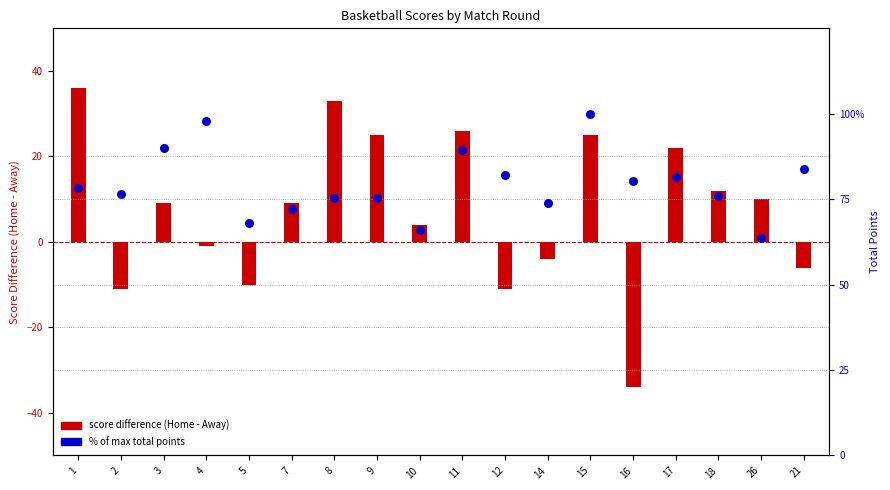

Which series has the largest total across all categories?

% of max total points